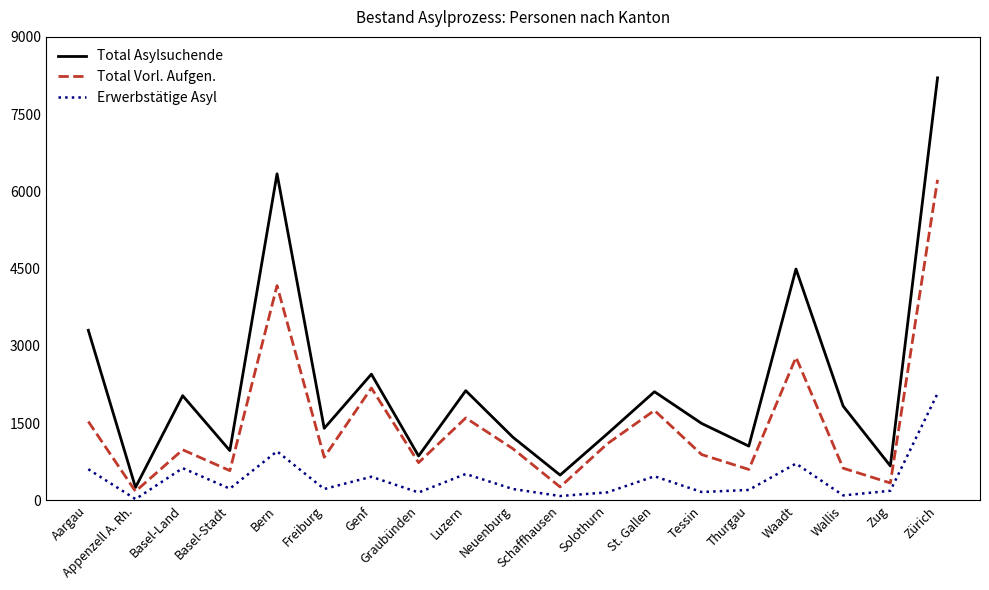

In Total Asylsuchende, how many points are lower than both neighbors (excluding endpoints)?

7